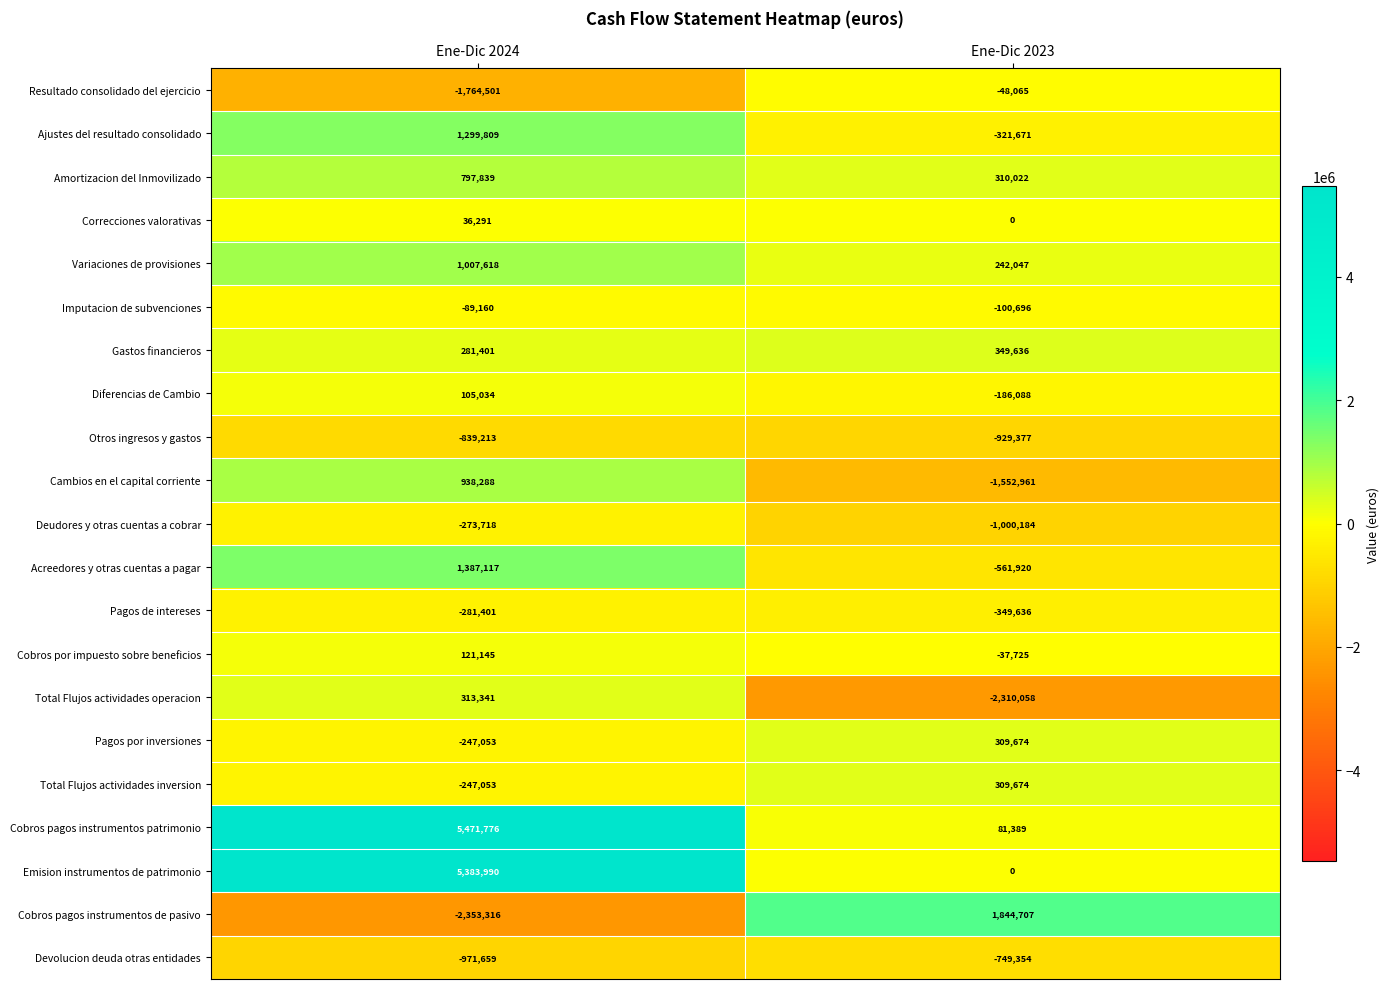

Which category has the lowest value across all series?

Ene-Dic 2024